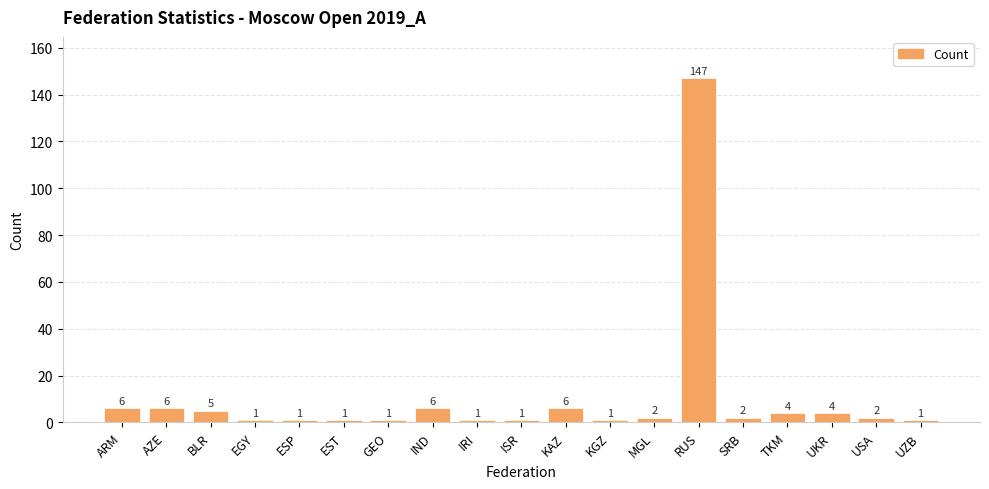

Approximately how many times larger is the value at EST compared to SRB?

0.5